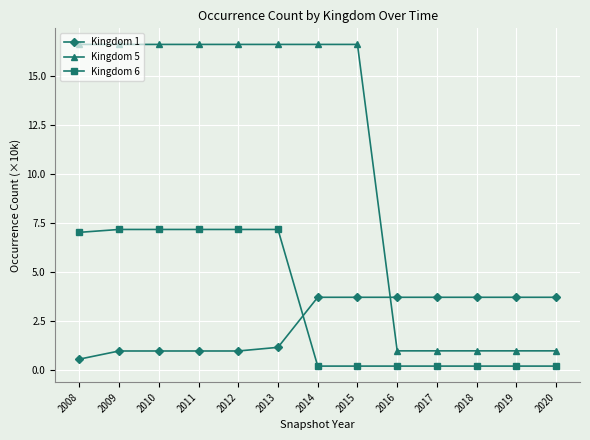

What is the greatest value displayed?

16.6